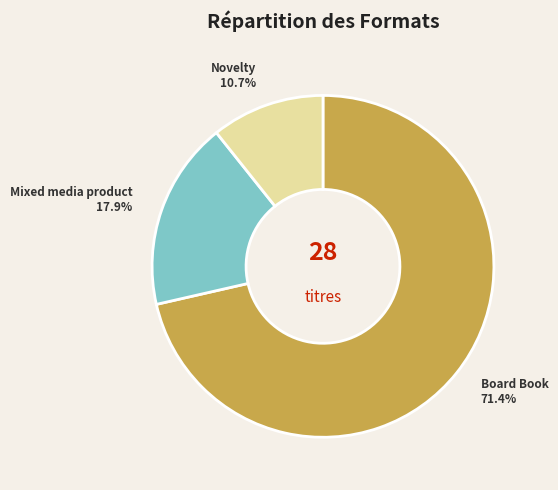

Rank the categories by value from highest to lowest.

Board Book, Mixed media product, Novelty